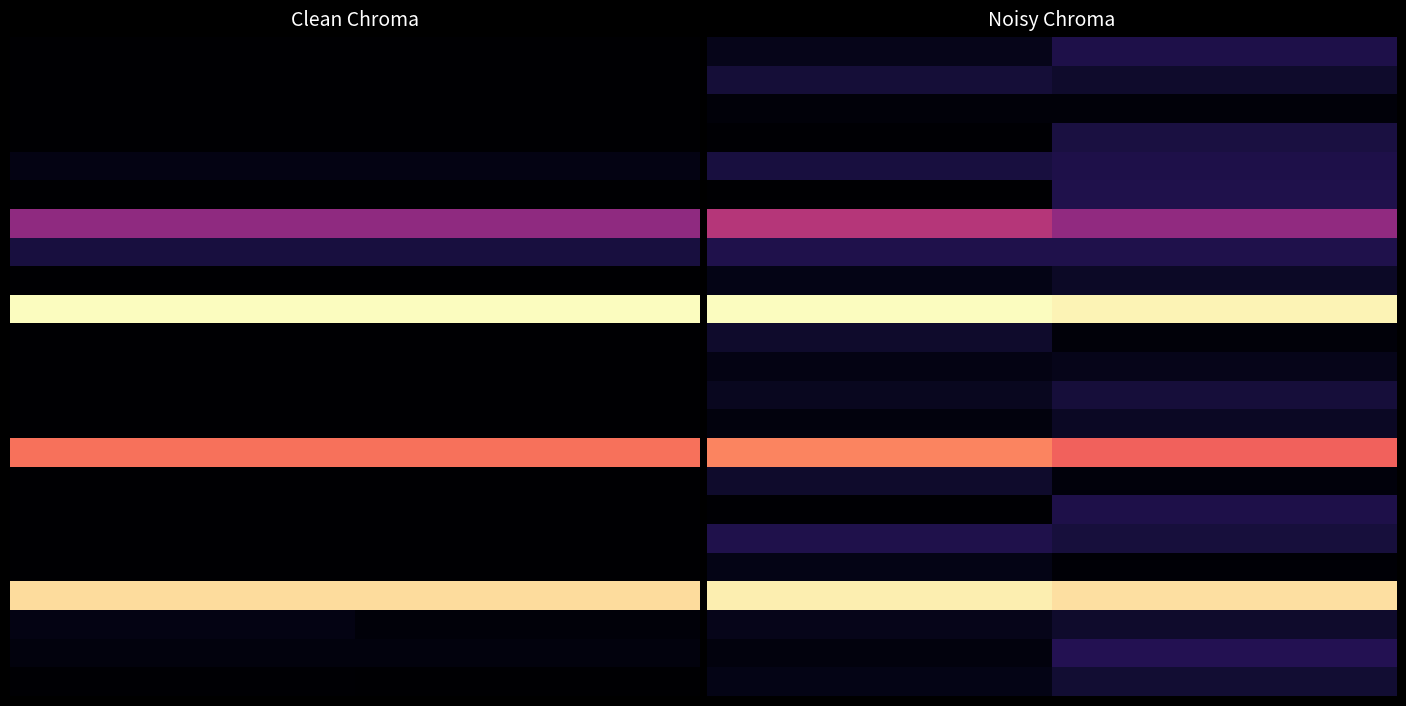

At how many categories does at least one series exceed 1058?

2